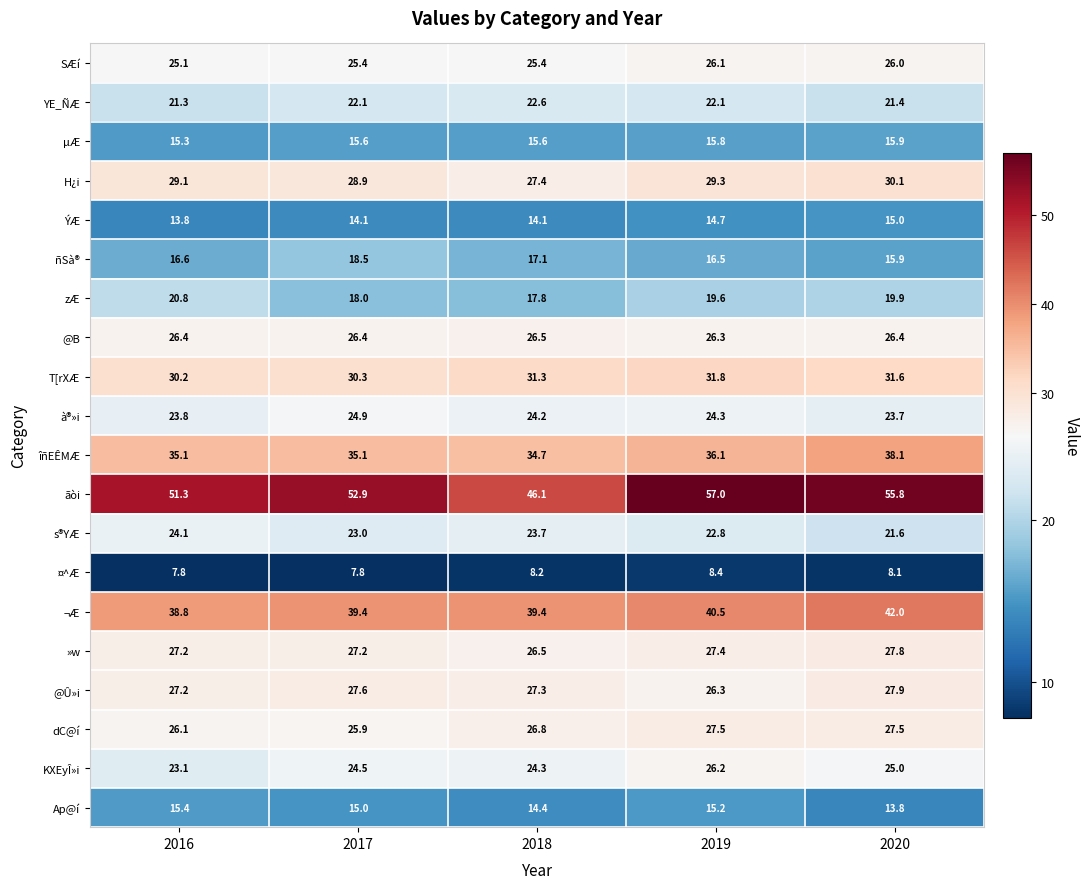

What is the spread (max minus min) of values at 2017?

45.1